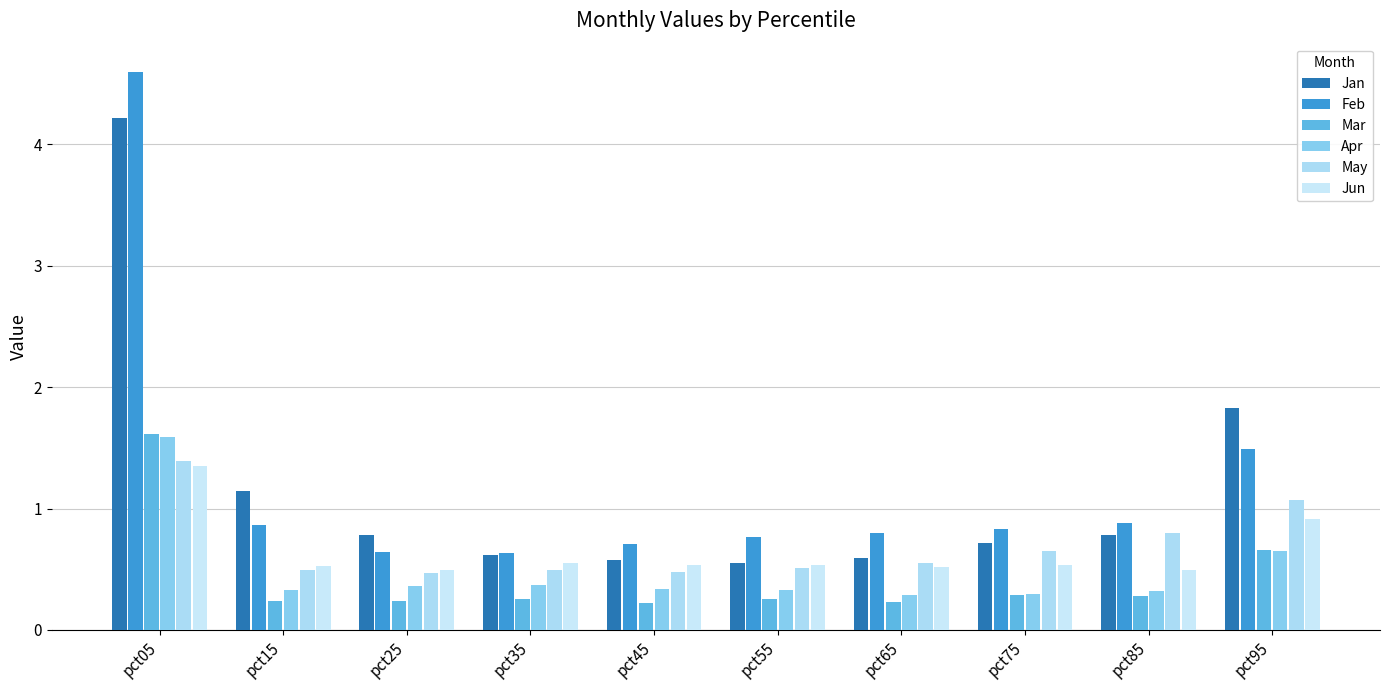

How many bars are there in each group?

6